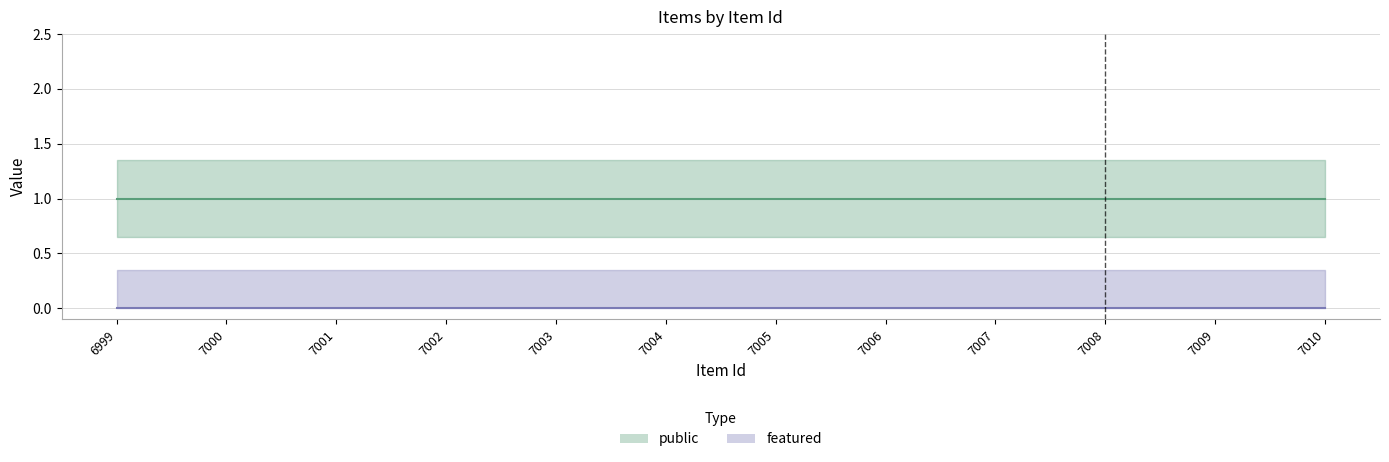

Reading right to left, transcribe all the data shown in this chart.

public: 7010=1	7009=1	7008=1	7007=1	7006=1	7005=1	7004=1	7003=1	7002=1	7001=1	7000=1	6999=1
featured: 7010=0	7009=0	7008=0	7007=0	7006=0	7005=0	7004=0	7003=0	7002=0	7001=0	7000=0	6999=0